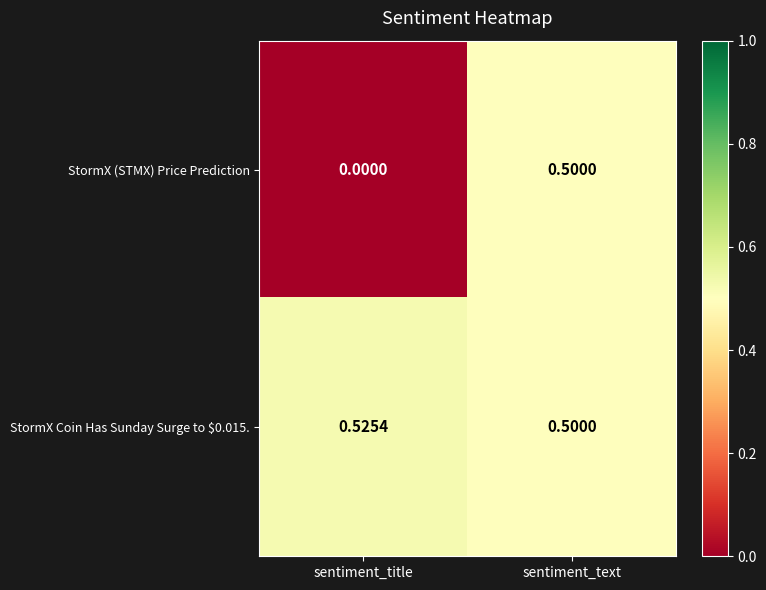

Between sentiment_title and sentiment_text, which series saw the biggest shift?

StormX (STMX) Price Prediction